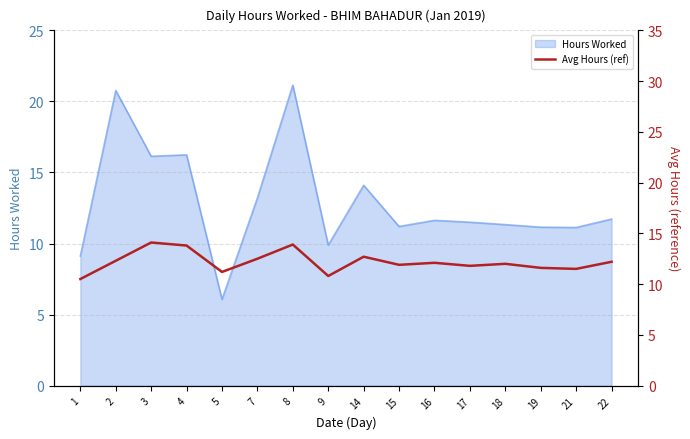

True or false: Hours Worked has a value of 4.9 at 7.

False